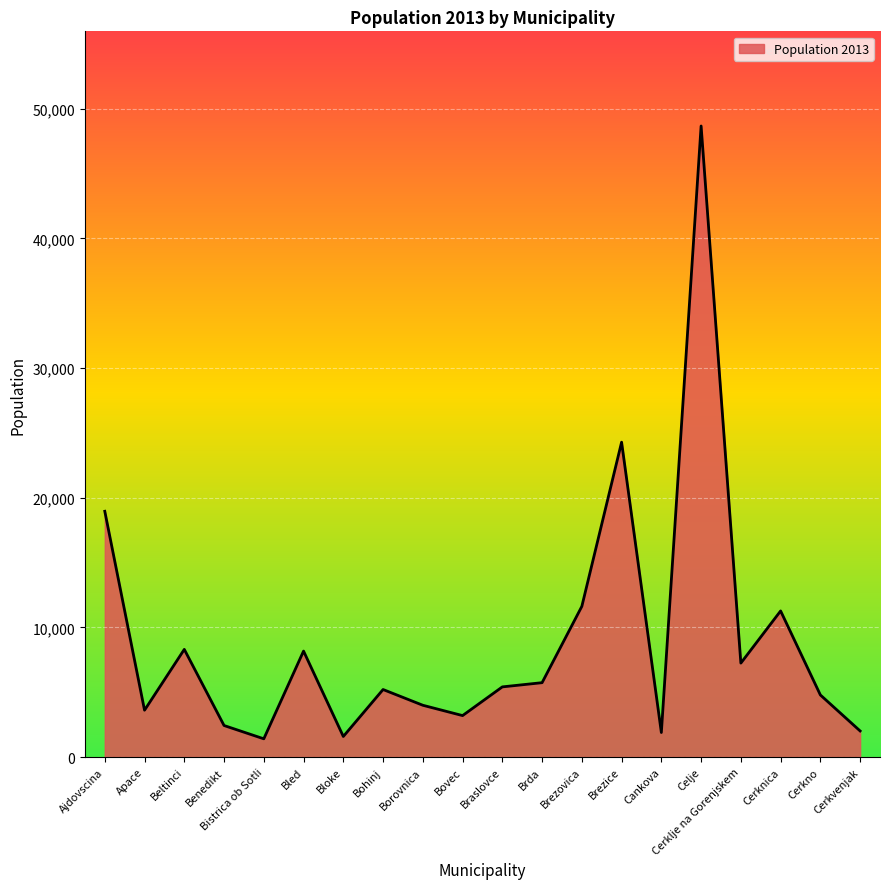

At which label is the value closest to 25039?

Brezice